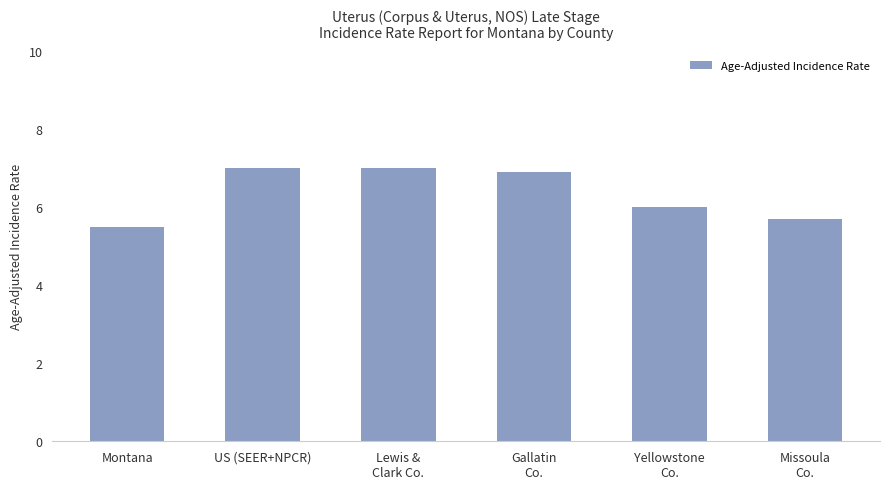

Which category has the lowest value across all series?

Montana